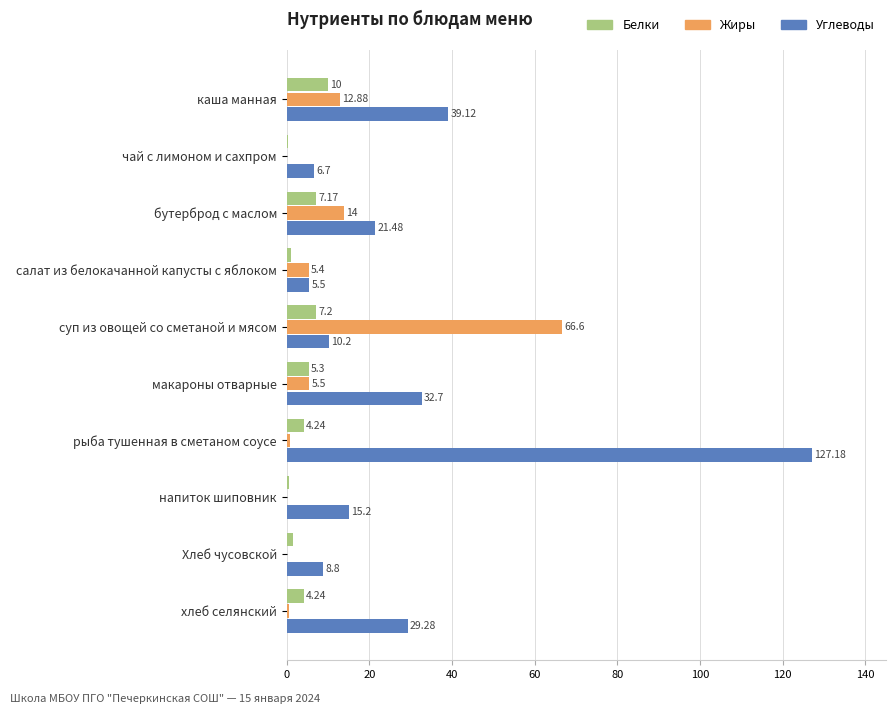

At which label does Углеводы reach its peak?

рыба тушенная в сметаном соусе